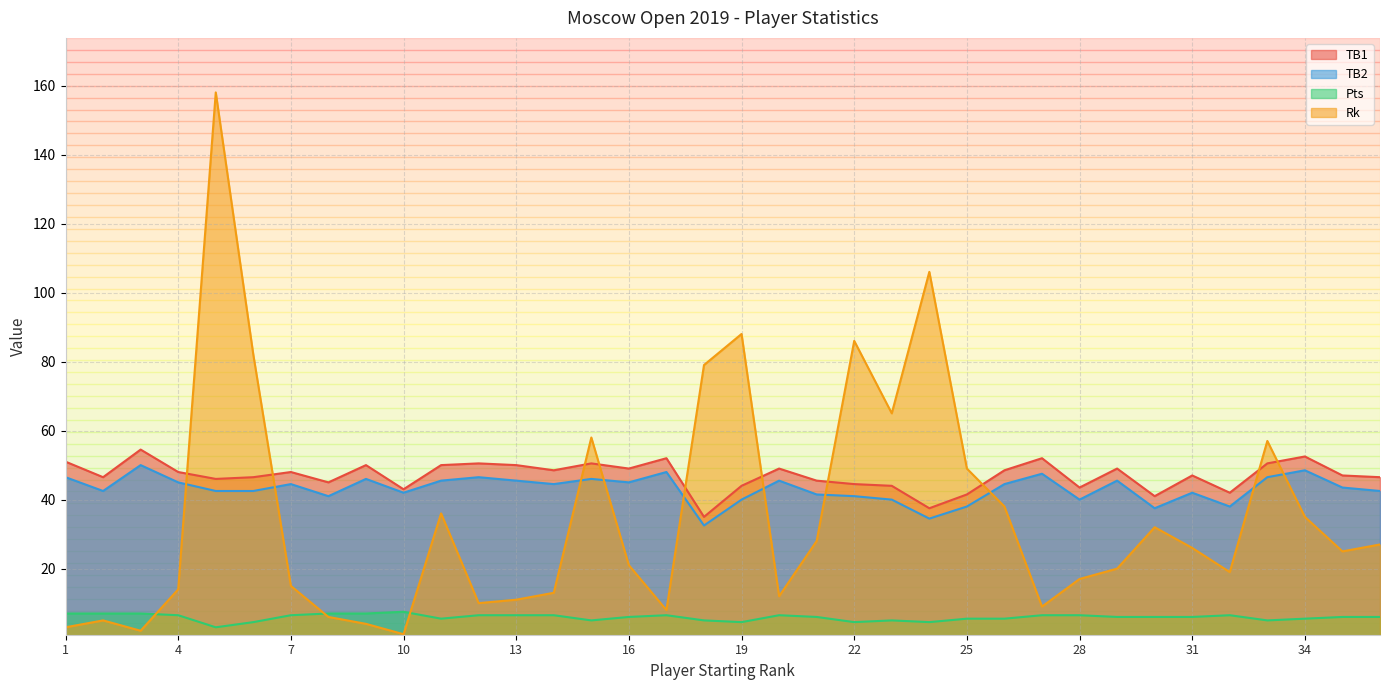

Where does the Rk series first go above 25?

5